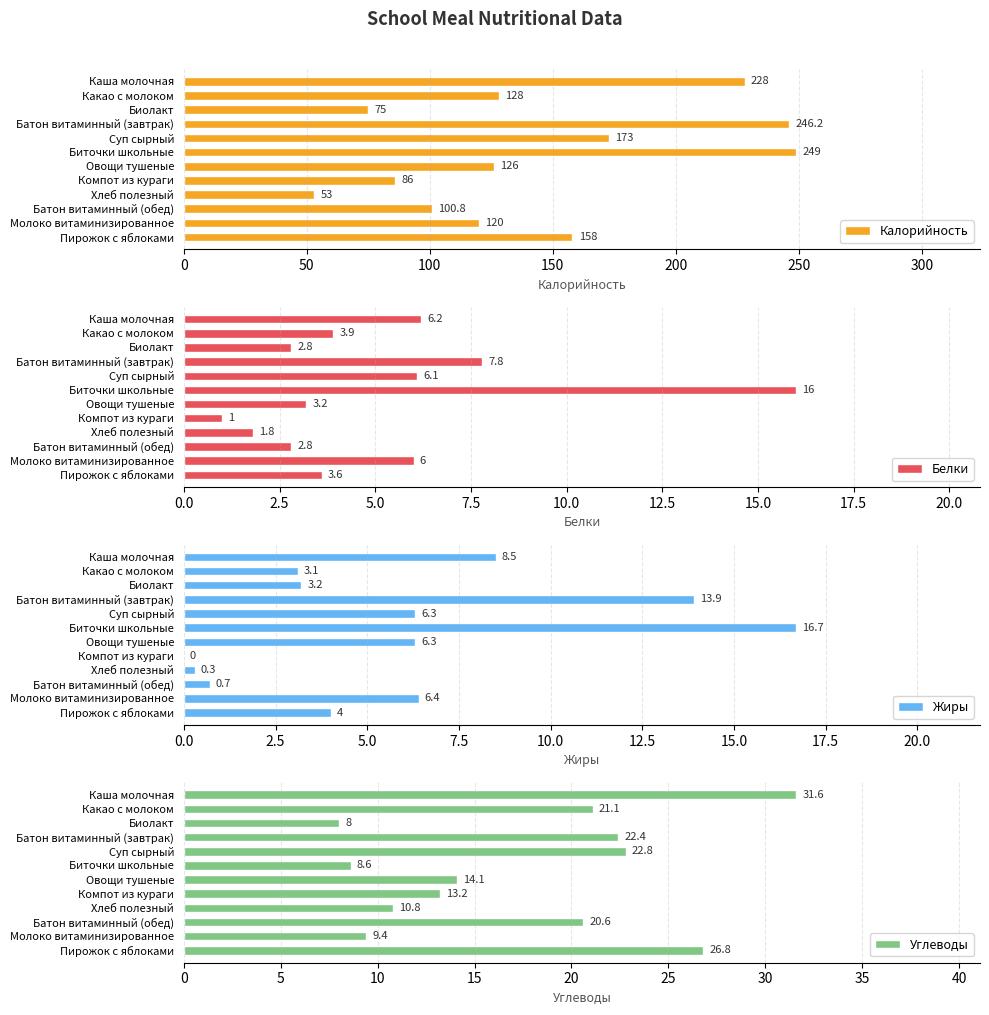

Which series has the widest spread of values?

Калорийность